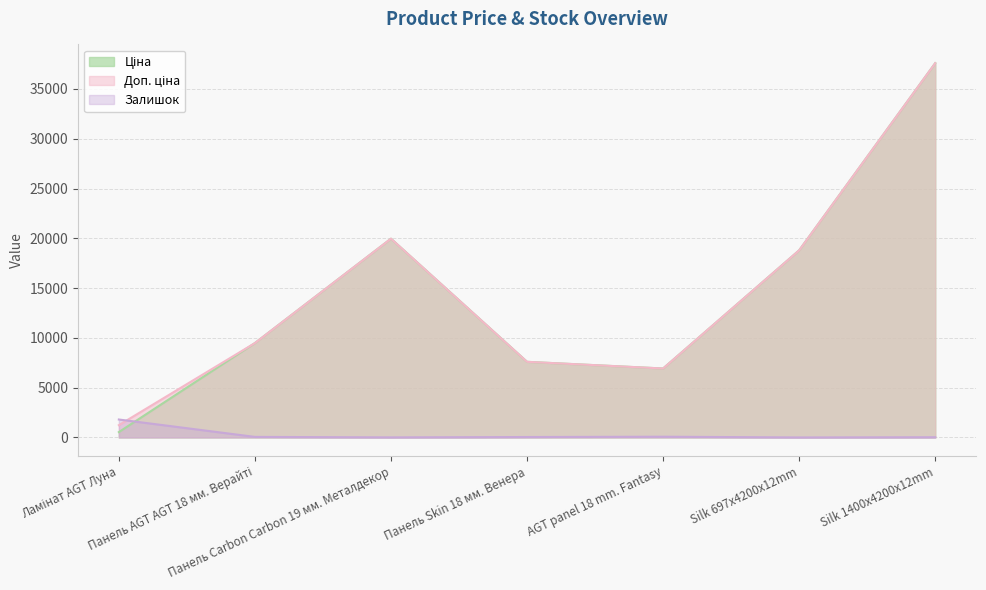

Where is the first local minimum for Доп. ціна?

AGT panel 18 mm. Fantasy